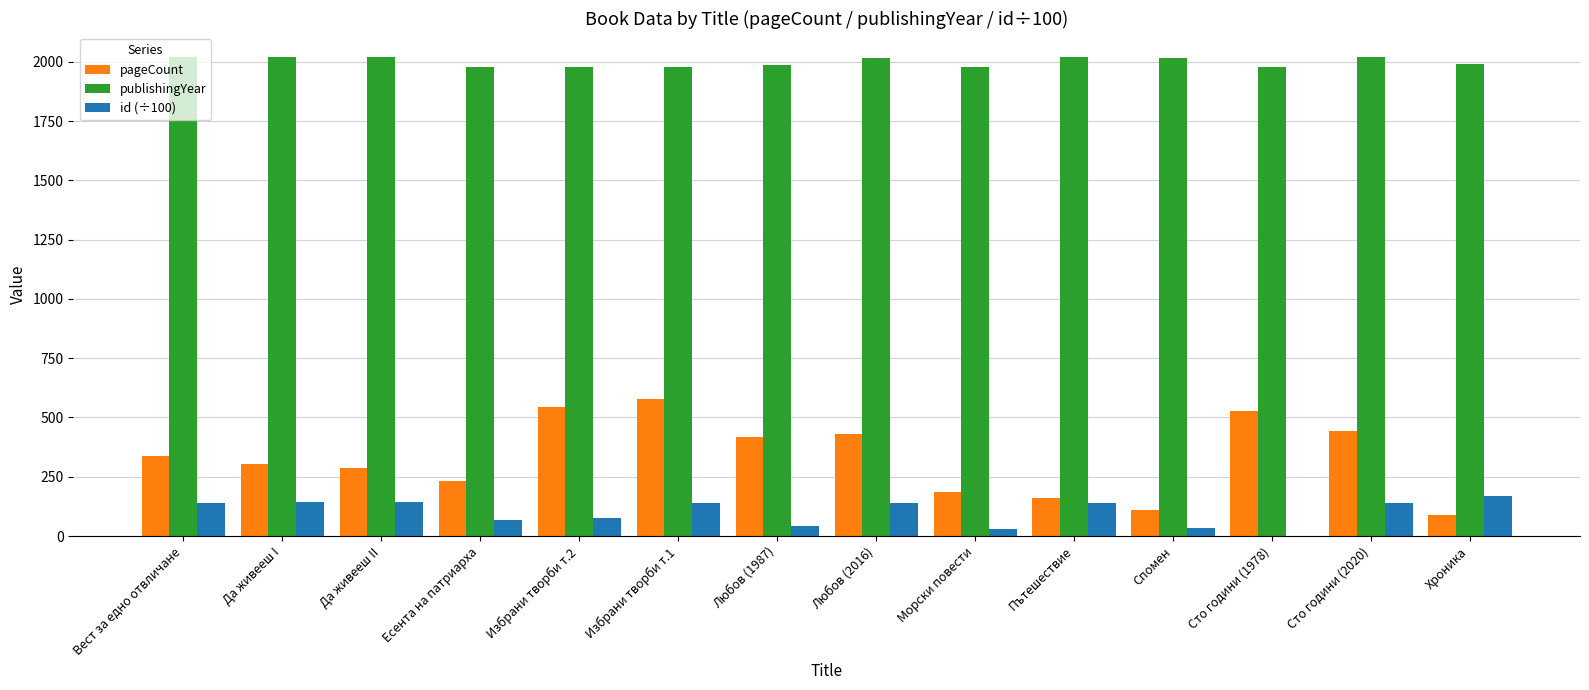

What is the sum of all publishingYear values?

27995.0